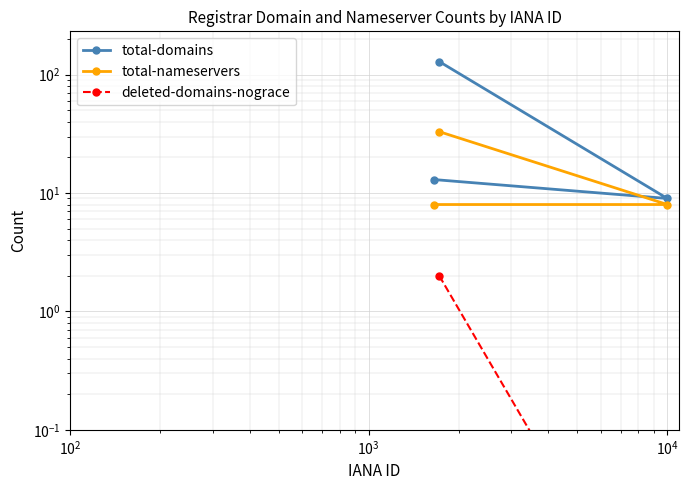

List the series in order of their peak value, highest first.

total-domains, total-nameservers, deleted-domains-nograce